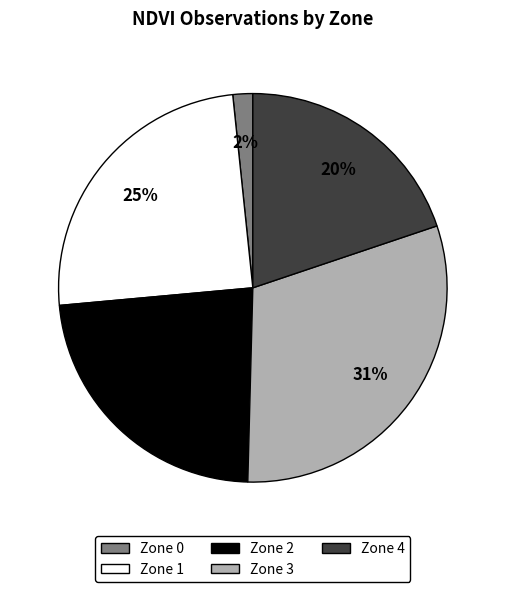

Is there a majority slice in this chart?

No